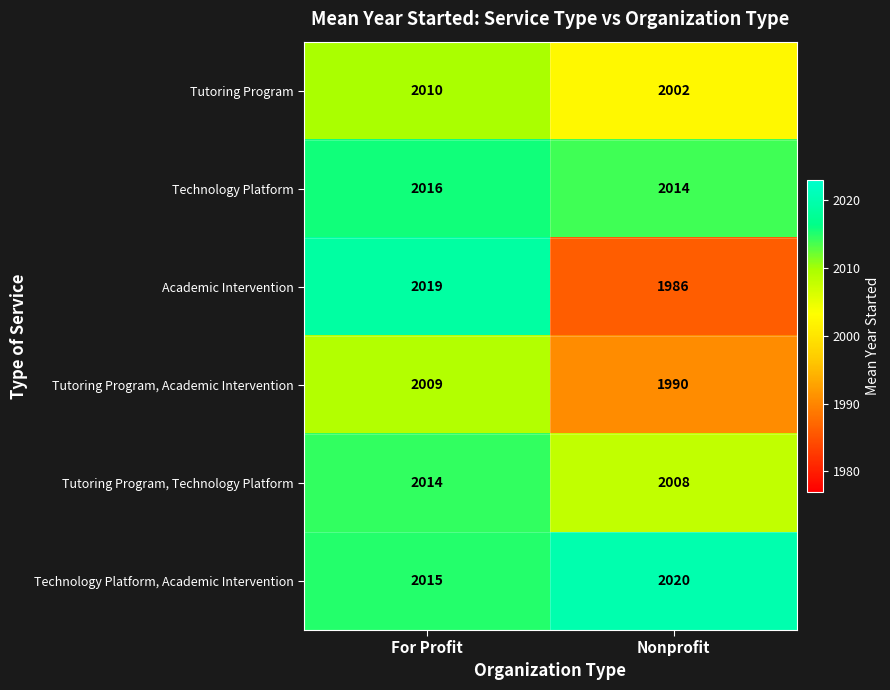

What is the sum of the Tutoring Program values at Nonprofit and For Profit?

4012